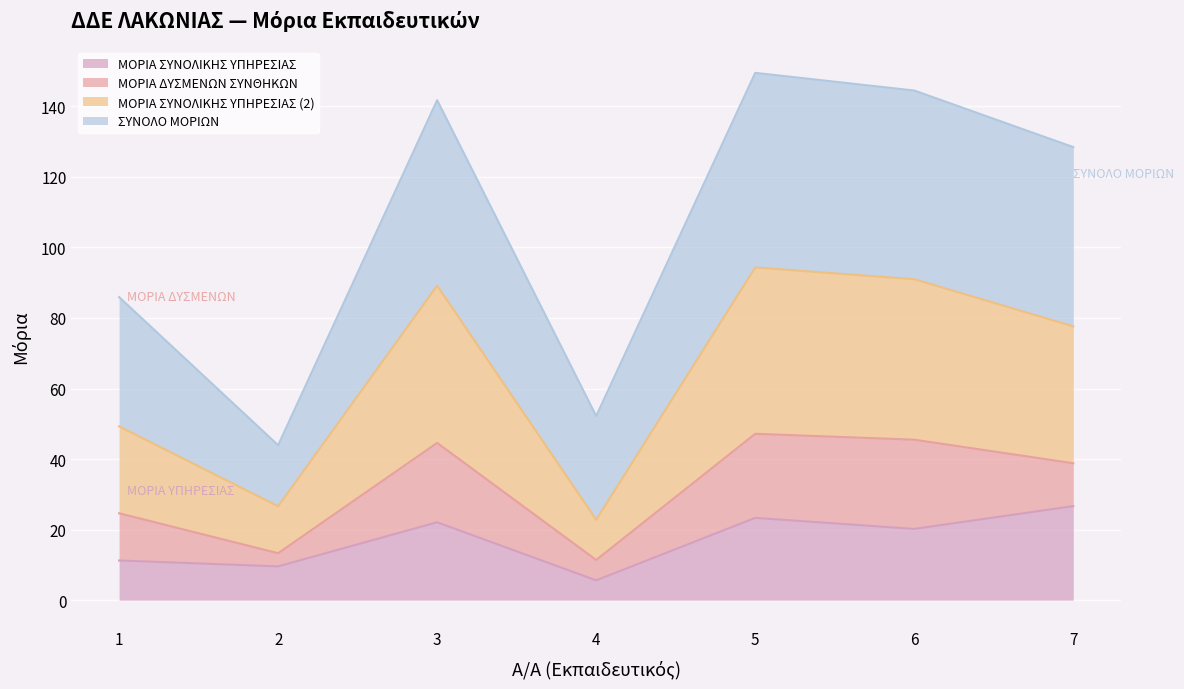

Which has a higher value, 2 or 4?

2